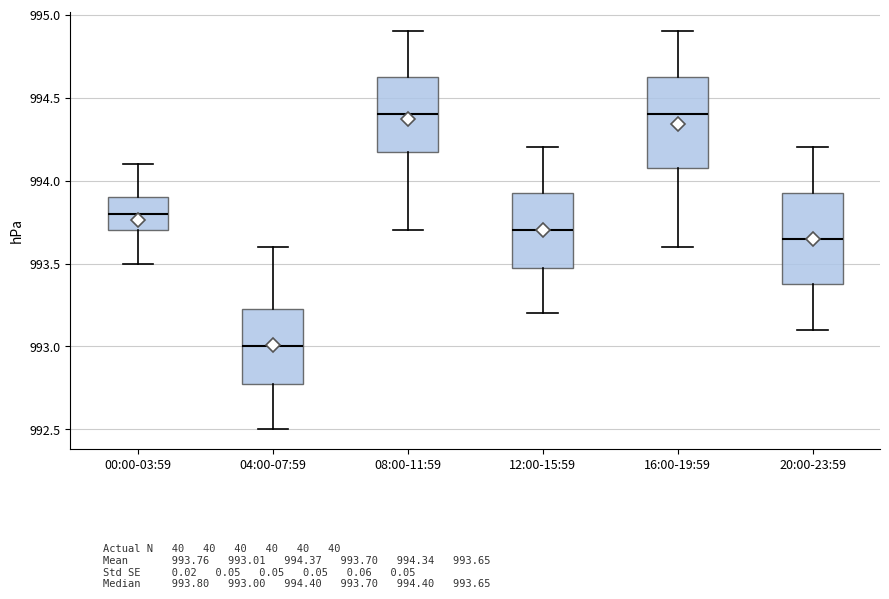

Reading left to right, read every box against the y-axis: the position of its median line, the range the box covers, and the ends of its whiskers. The values are not printed on the chart, so give them approximately, as read against the axis.

00:00-03:59: median 993.80, box 993.70 to 993.90, whiskers 993.50 to 994.10
04:00-07:59: median 993.00, box 992.80 to 993.25, whiskers 992.50 to 993.60
08:00-11:59: median 994.40, box 994.20 to 994.65, whiskers 993.70 to 994.90
12:00-15:59: median 993.70, box 993.50 to 993.95, whiskers 993.20 to 994.20
16:00-19:59: median 994.40, box 994.10 to 994.65, whiskers 993.60 to 994.90
20:00-23:59: median 993.65, box 993.40 to 993.95, whiskers 993.10 to 994.20